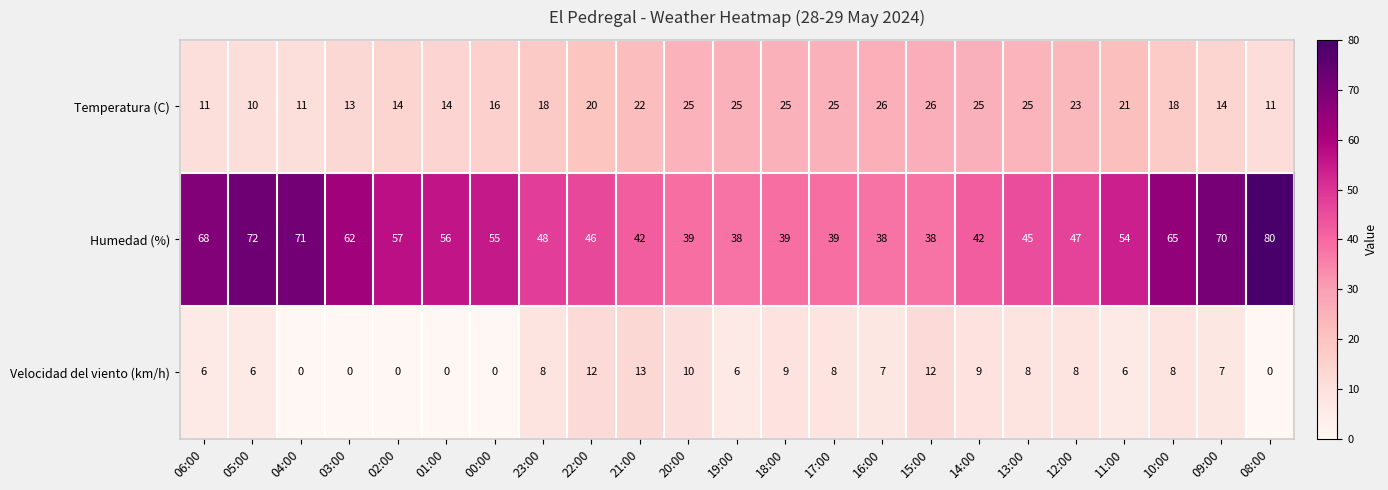

The value of Temperatura (C) at 13:00 is 25. True or false?

True